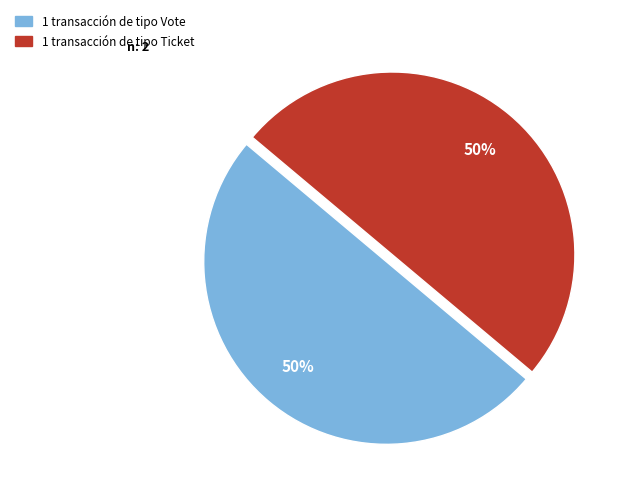

To the nearest percent, what is the average slice percentage?

50%